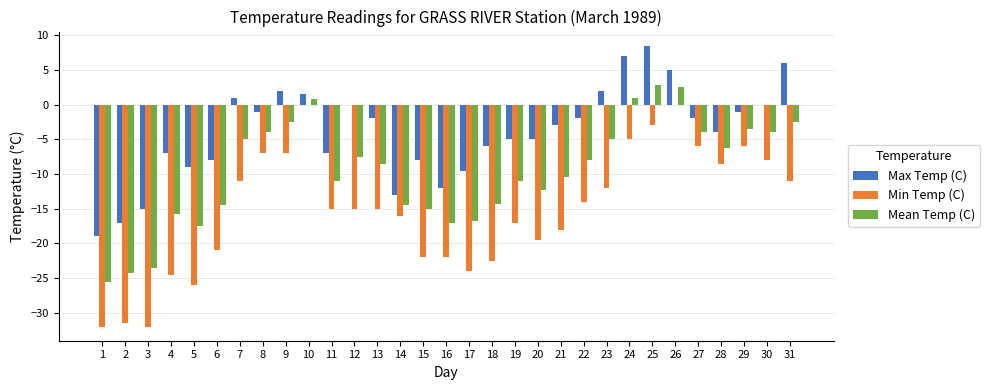

What is the sum of all Min Temp (C) values?

-471.5